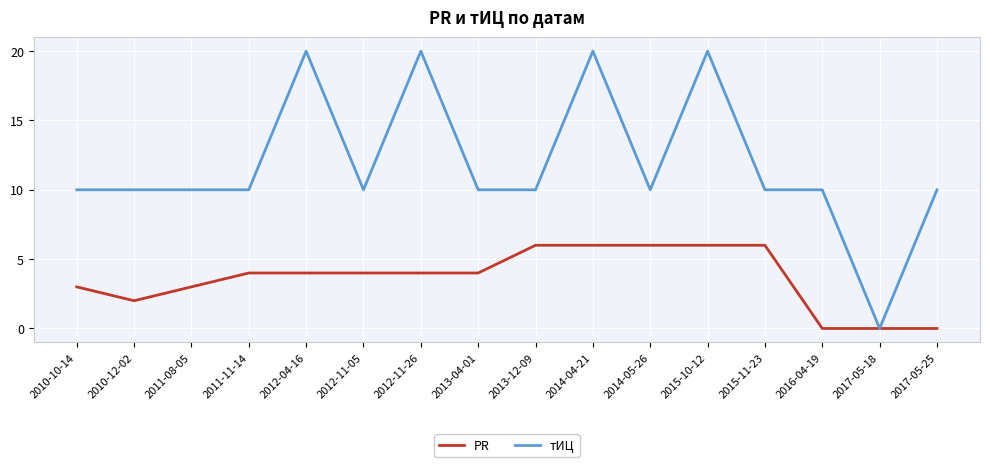

The PR series shows 4 at 2012-11-26. True or false?

True